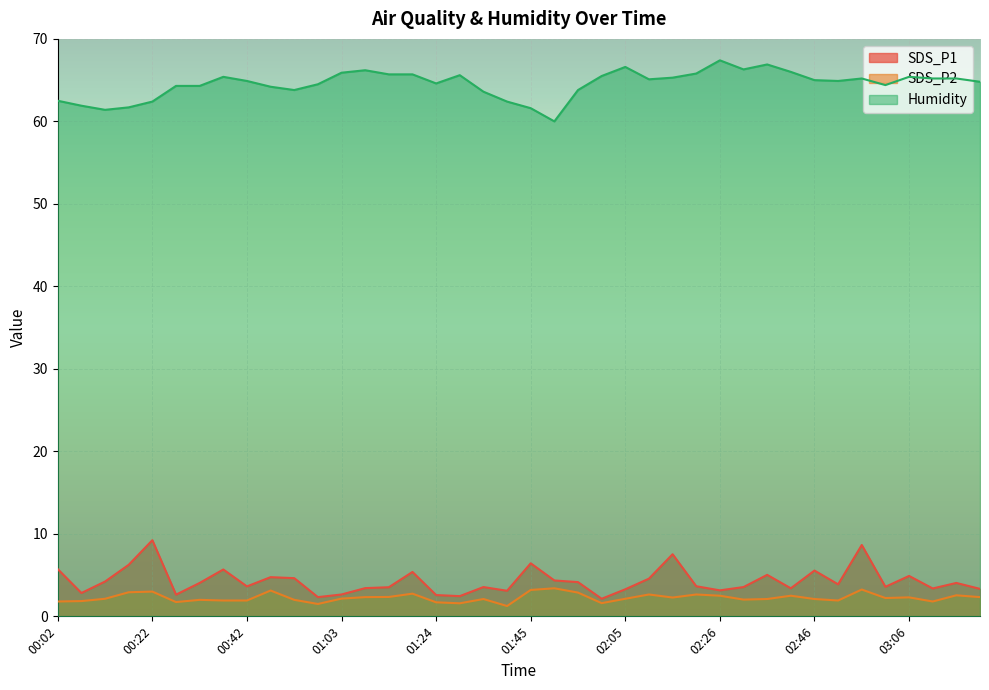

Rank the categories by SDS_P1 value from highest to lowest.

00:22, 02:56, 02:15, 01:45, 00:17, 00:02, 00:37, 02:46, 01:19, 02:36, 03:06, 00:48, 00:53, 02:10, 01:50, 00:12, 01:55, 00:32, 03:16, 02:51, 02:21, 00:42, 03:01, 01:34, 02:31, 01:13, 01:08, 02:41, 03:11, 03:21, 02:05, 02:26, 01:39, 00:07, 01:03, 00:27, 01:24, 01:29, 00:58, 02:00